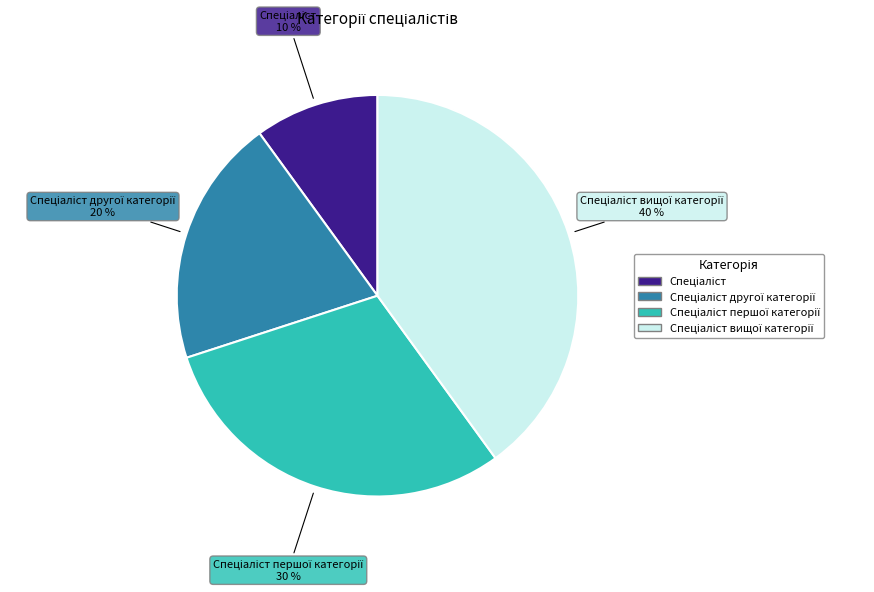

Is there any slice that represents more than half of the pie?

No